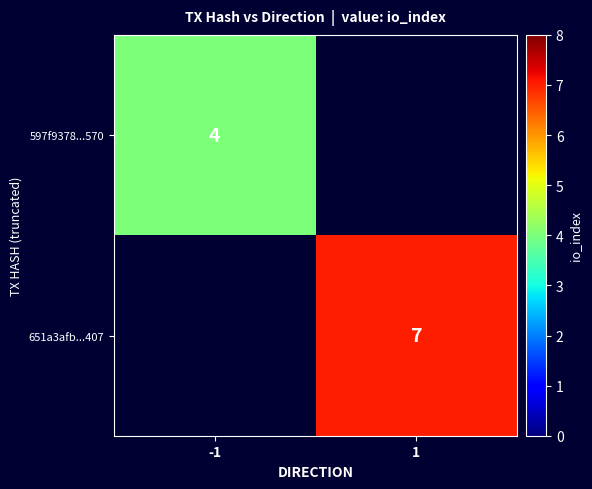

Which label corresponds to the smallest value in the chart?

-1